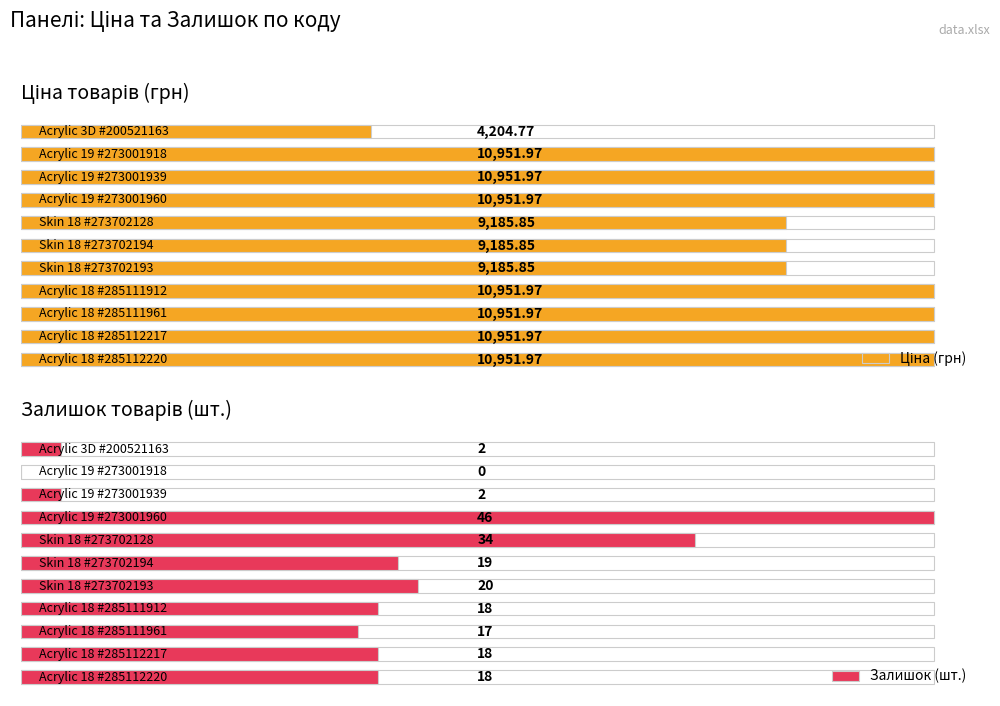

Which has a higher value, 3 or 6?

3